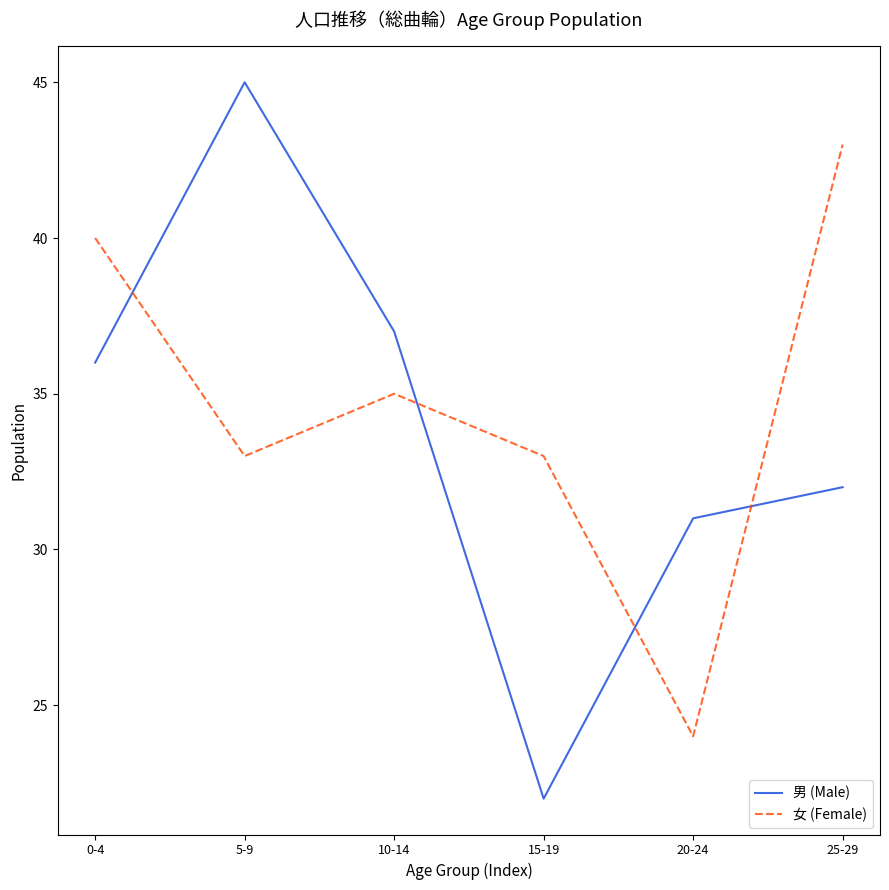

Reading right to left, what are all the values shown in this chart?

男 (Male): 32	31	22	37	45	36
女 (Female): 43	24	33	35	33	40